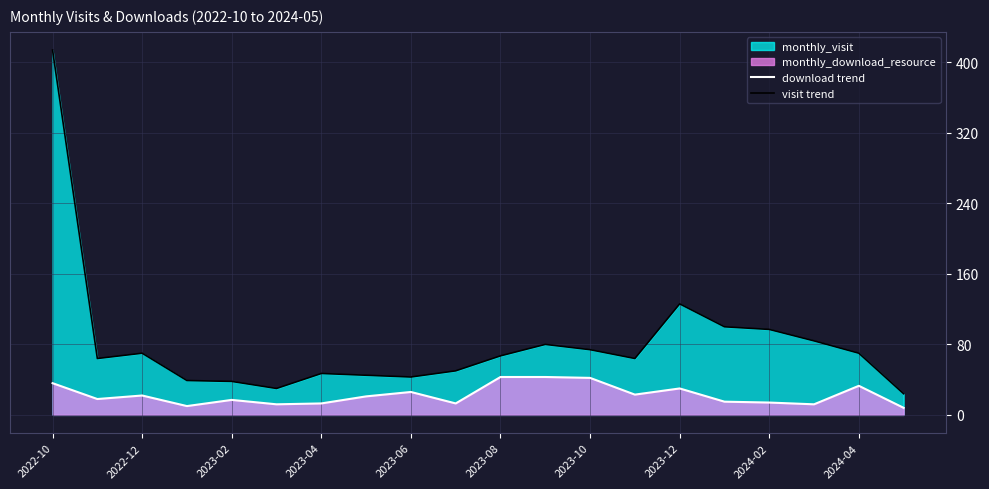

Count the number of categories in the chart.

20